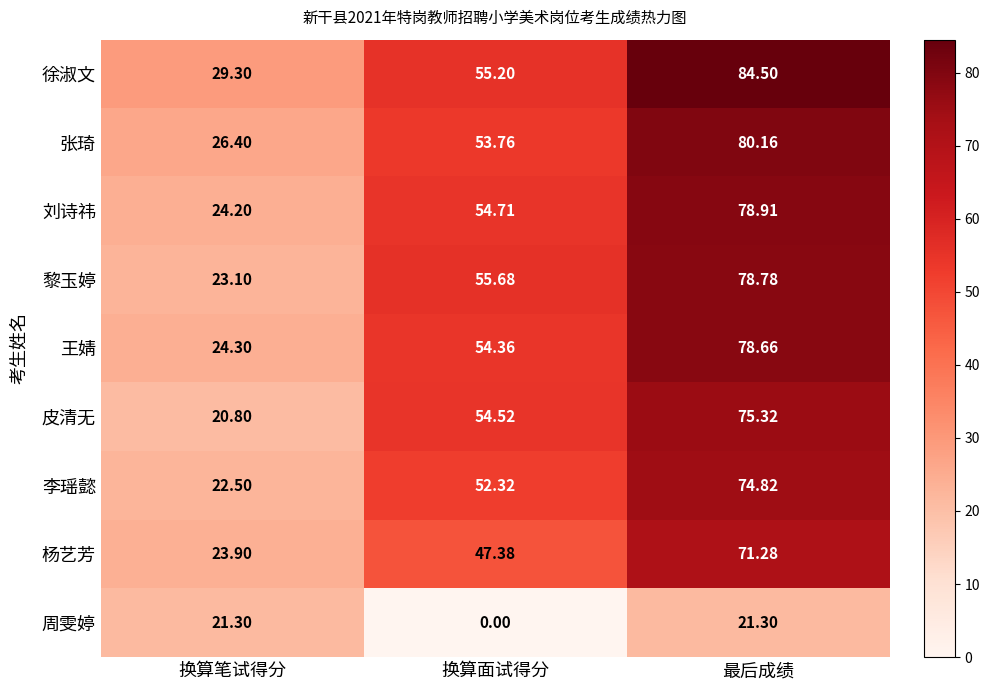

Where does the 李瑶懿 series first go above 52?

换算面试得分